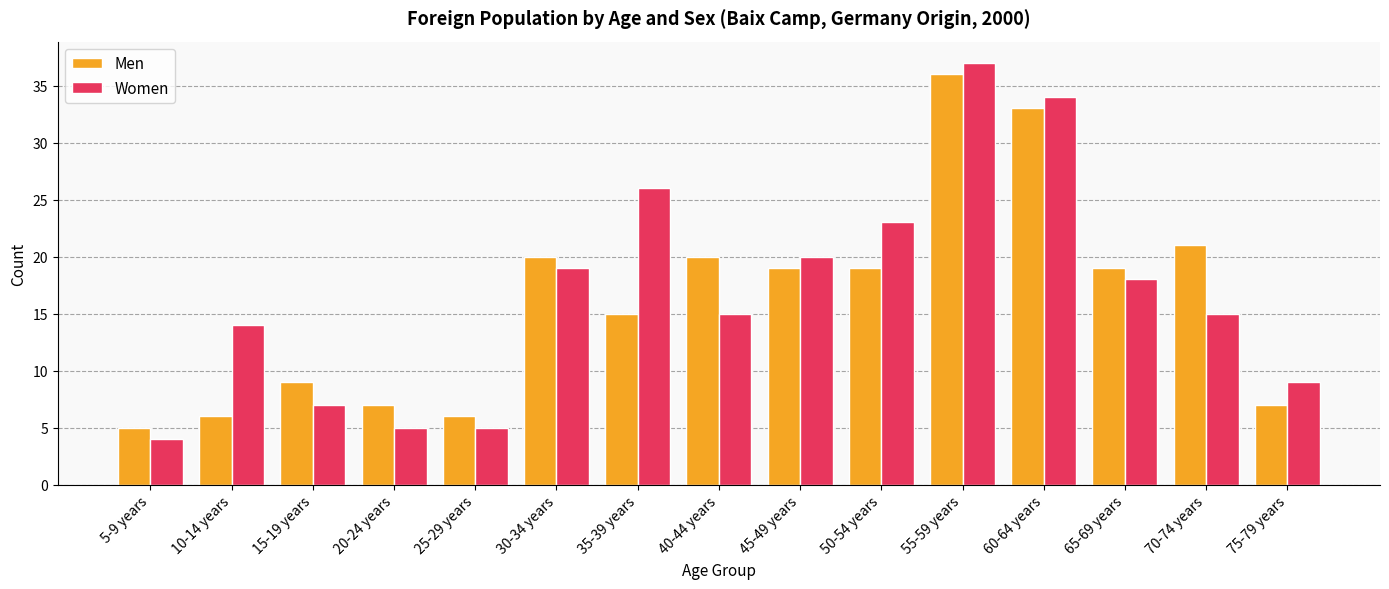

What is the sum of the Men values at 15-19 years and 65-69 years?

28